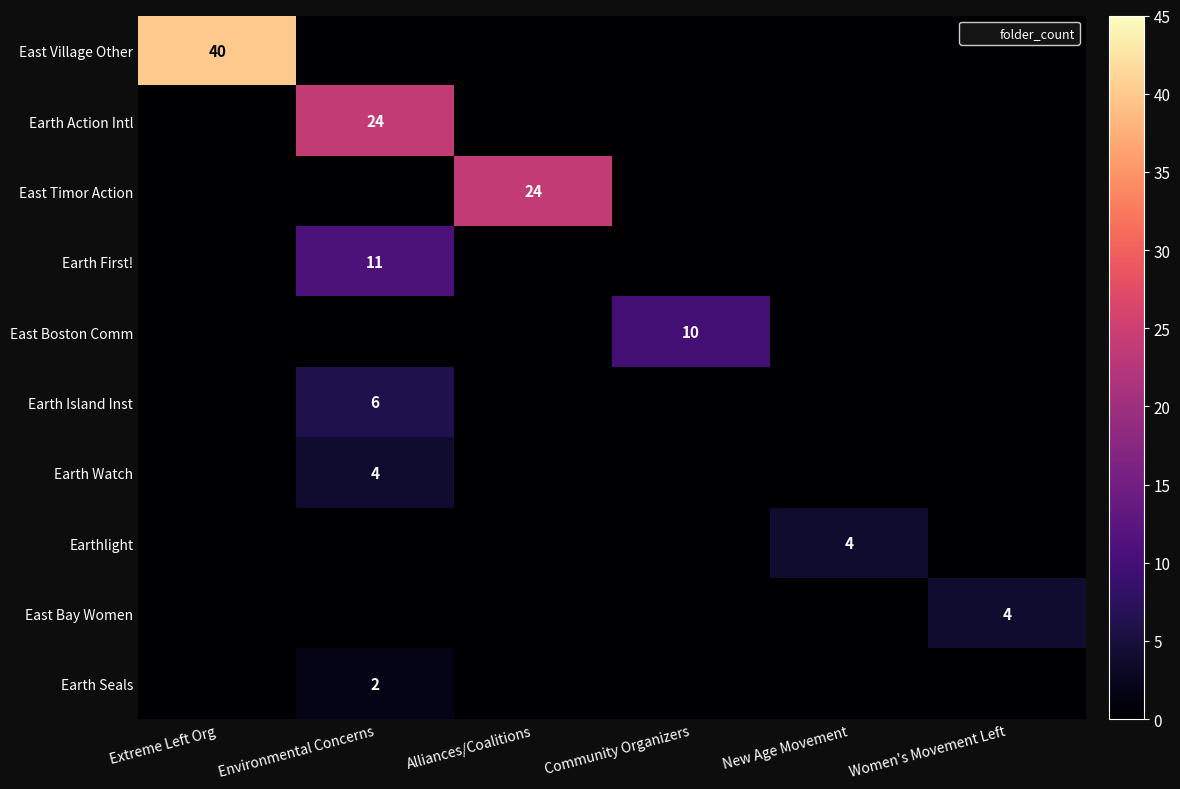

At which category is the sum across all series the highest?

Environmental Concerns